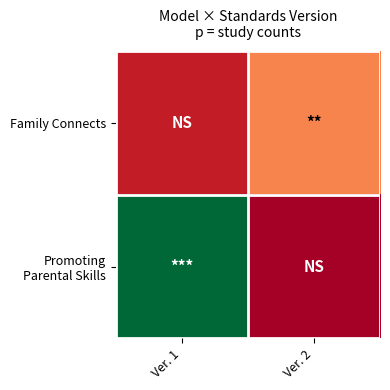

At which category is the sum across all series the highest?

Ver. 1